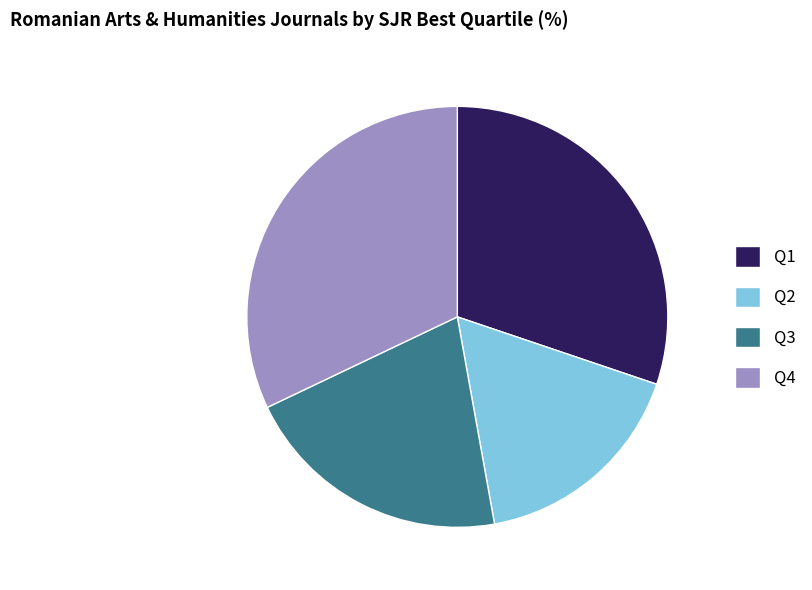

How many slices are in this pie chart?

4